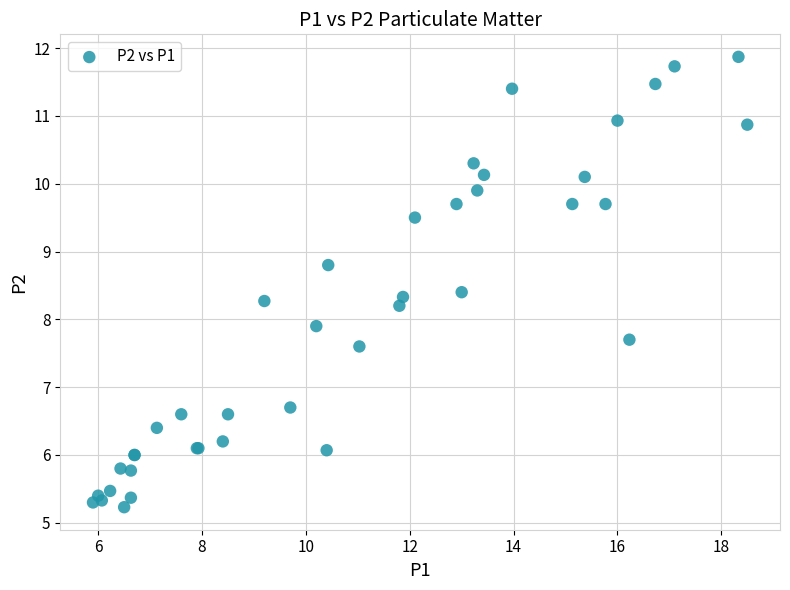

What Y value in the scatter plot is closest to 8?

7.9